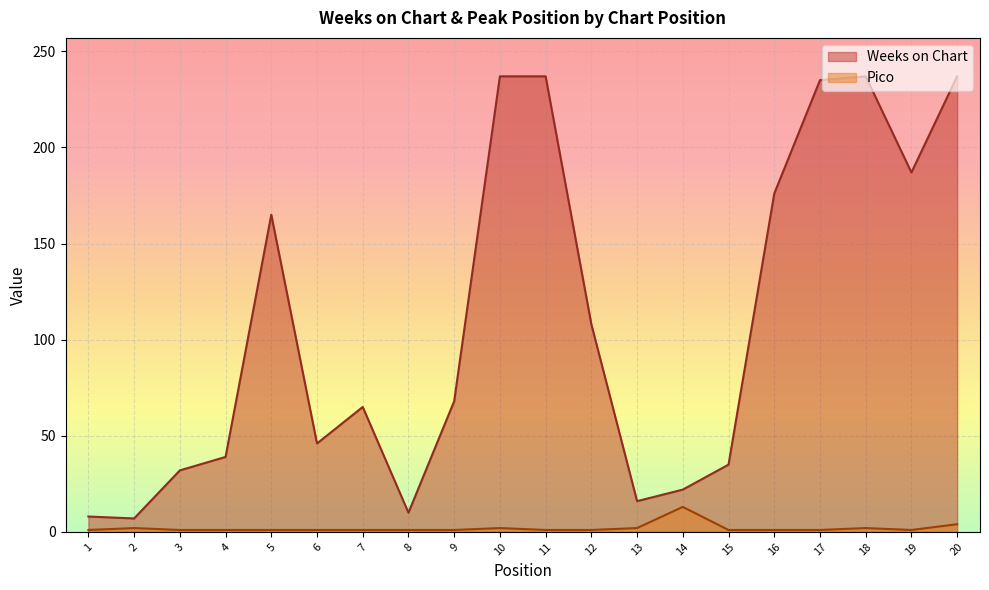

How many data points in Weeks on Chart are less than 68?

10